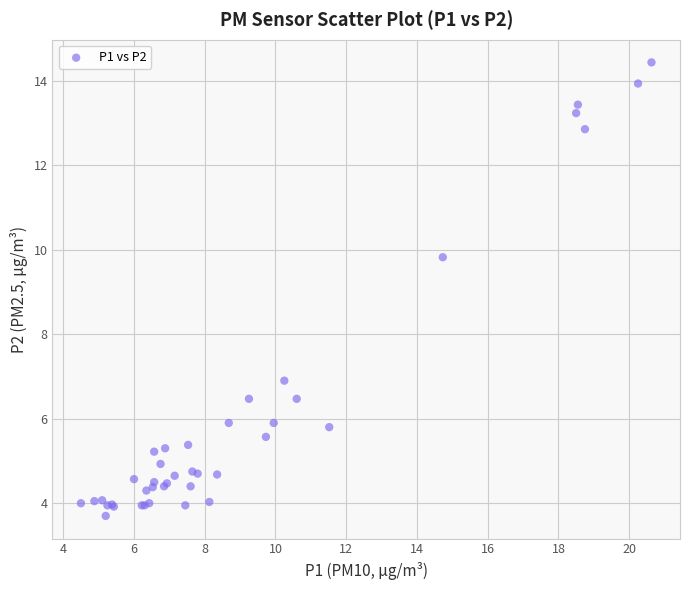

What Y value in the scatter plot is closest to 9?

9.8